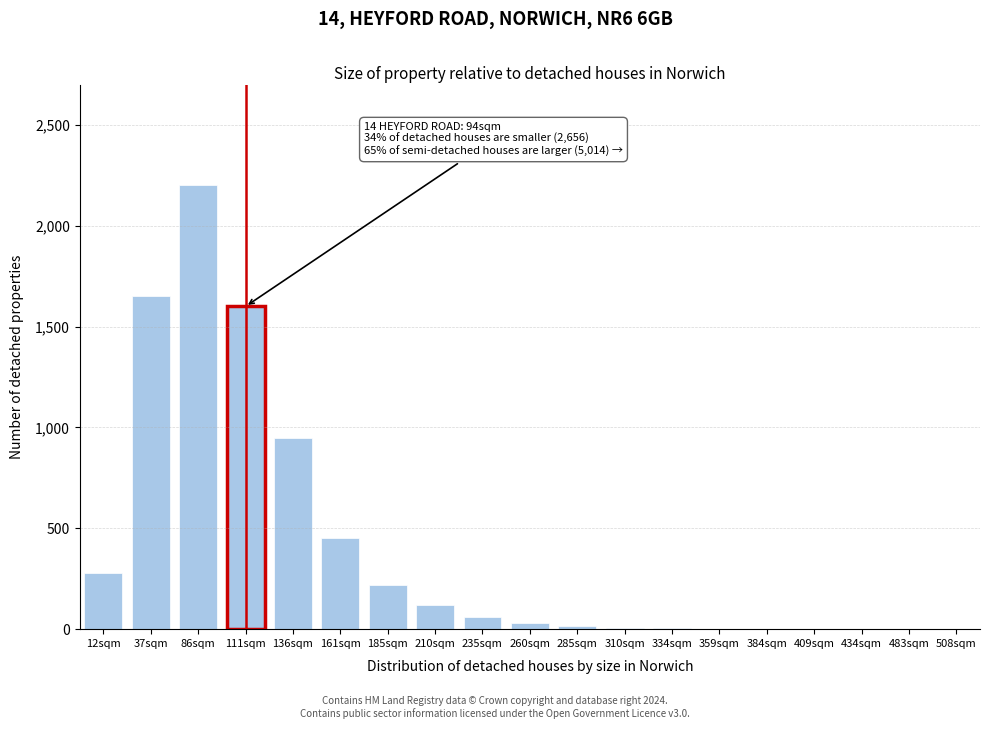

Which has a higher value, 235sqm or 111sqm?

111sqm